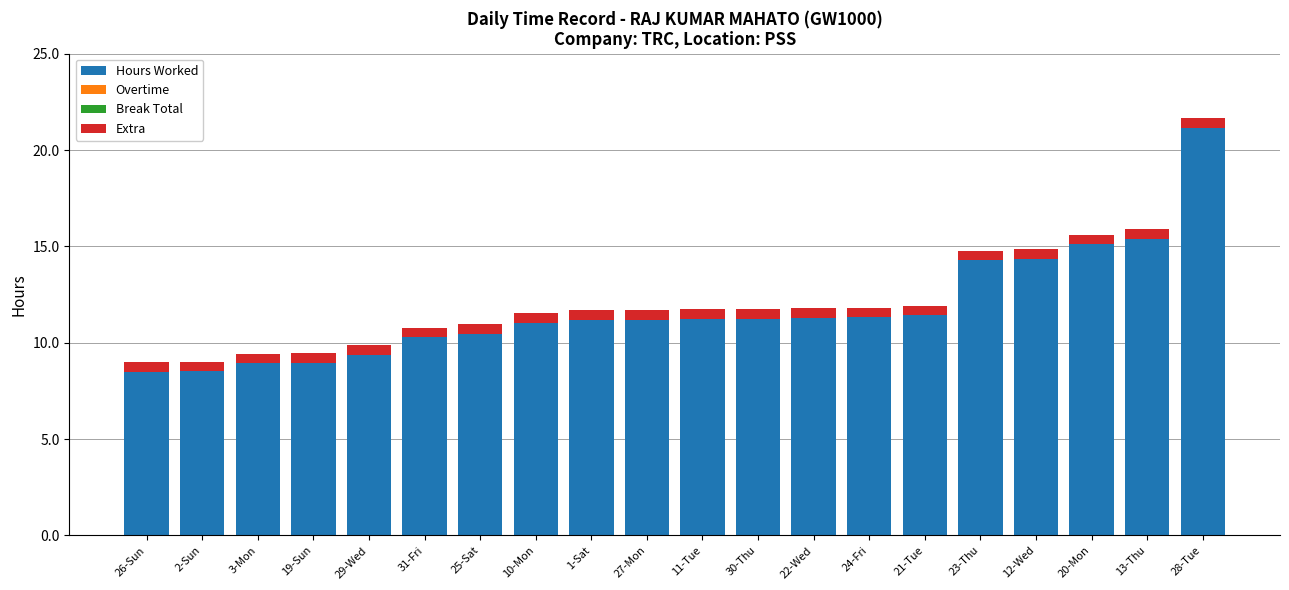

The value of Hours Worked at 28-Tue is 21.1. True or false?

True